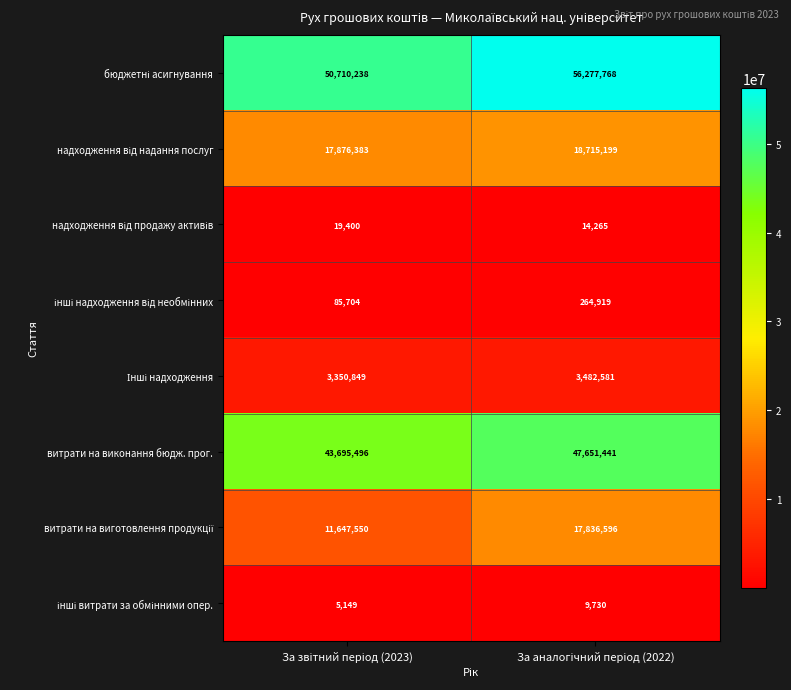

What is the maximum value for витрати на виконання бюдж. прог.?

47651441